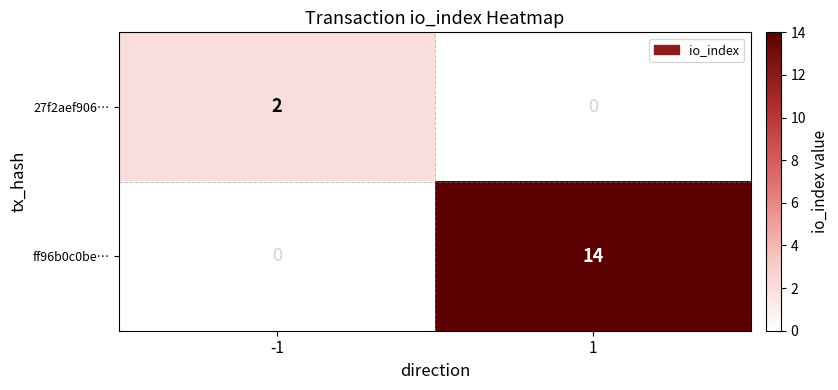

What is the total value across all series at -1?

2